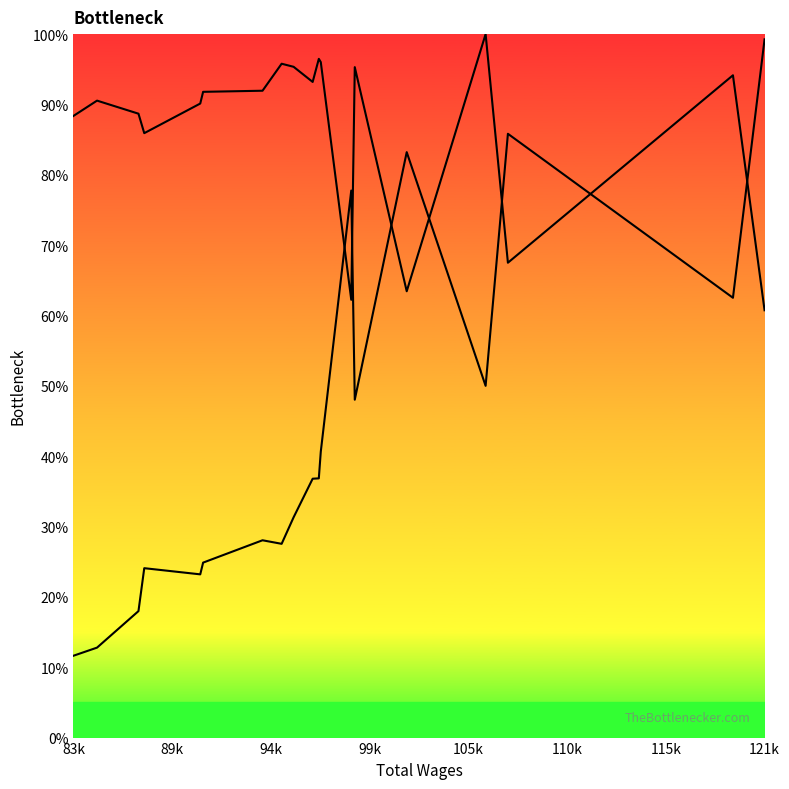

What is the value of the 6th point from the left?

91.8